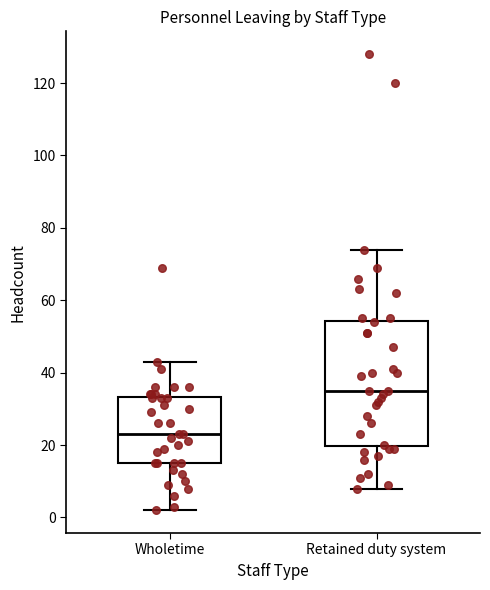

Which box is the tallest, from its lower edge to its upper edge?

Retained duty system